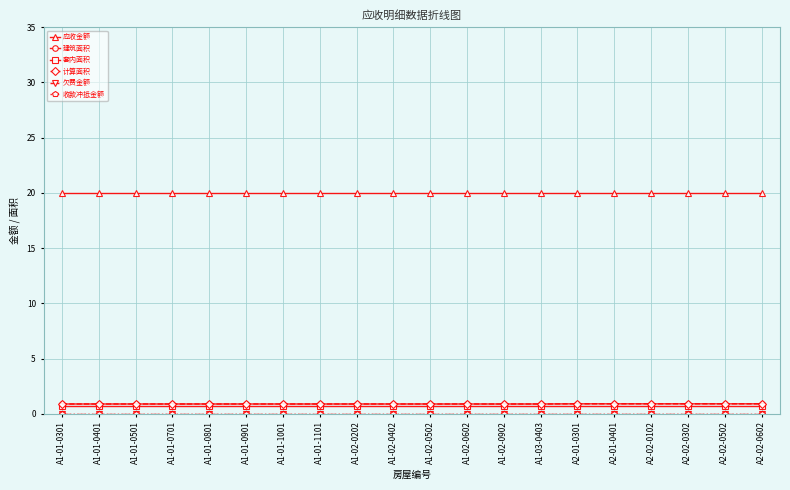

True or false: 欠费金额 has more than 0 points higher than both neighbors.

False